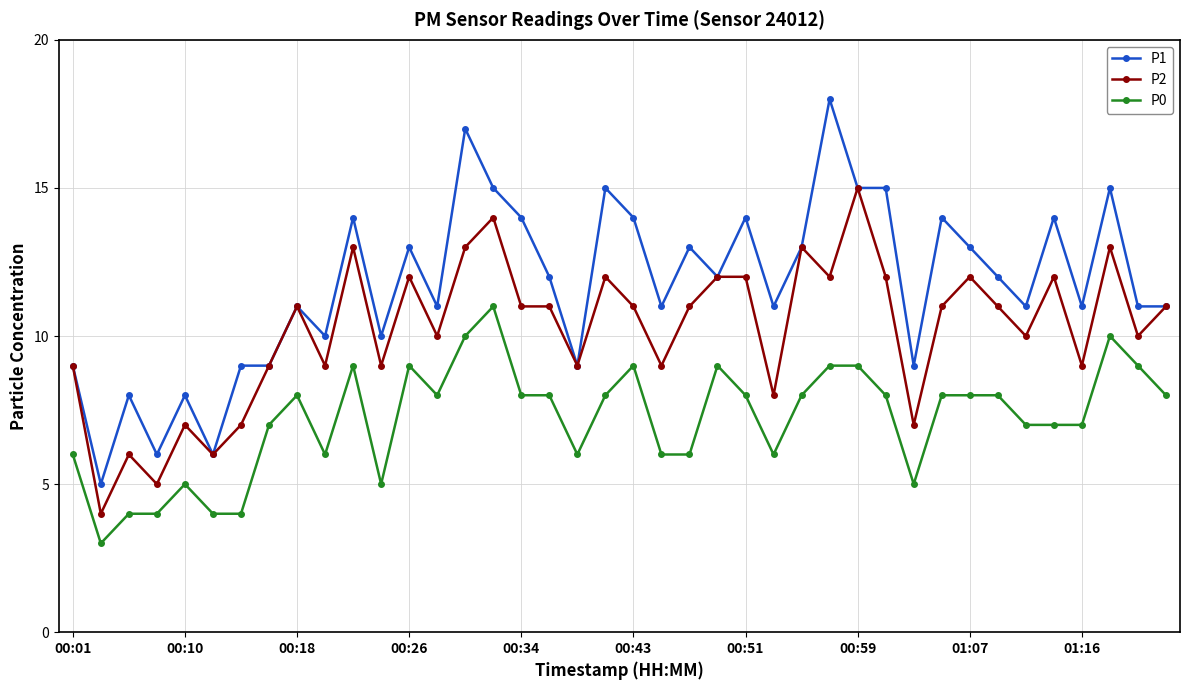

Which series has the largest total across all categories?

P1